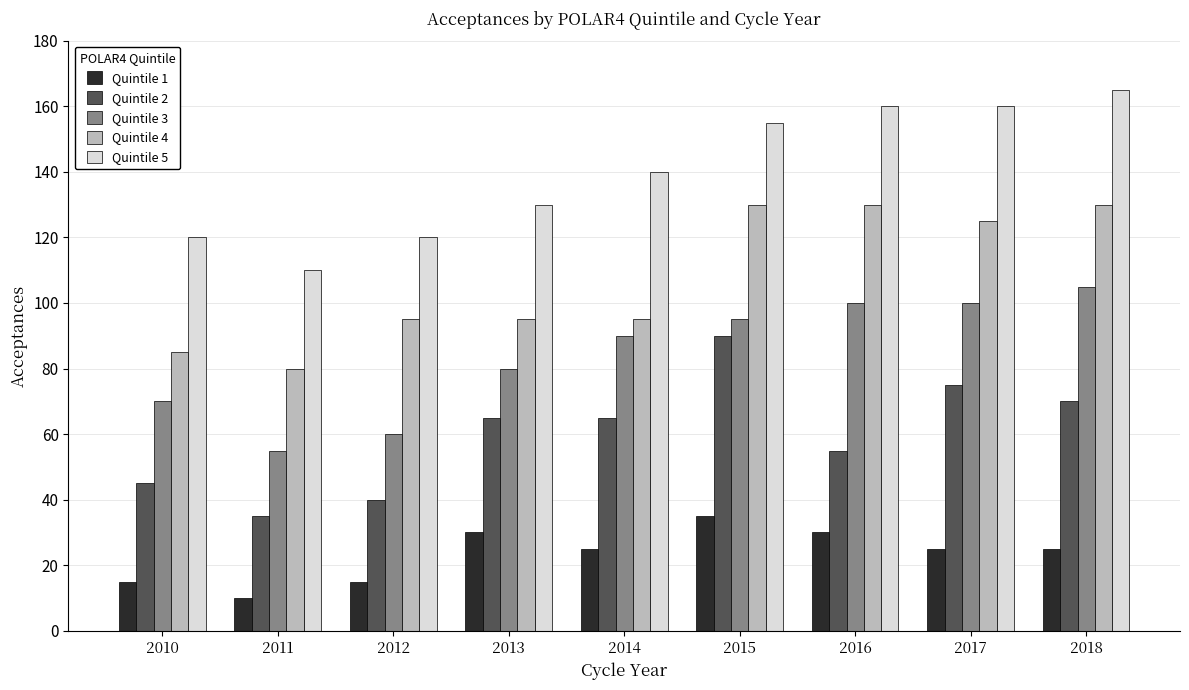

At how many categories does at least one series exceed 117?

8